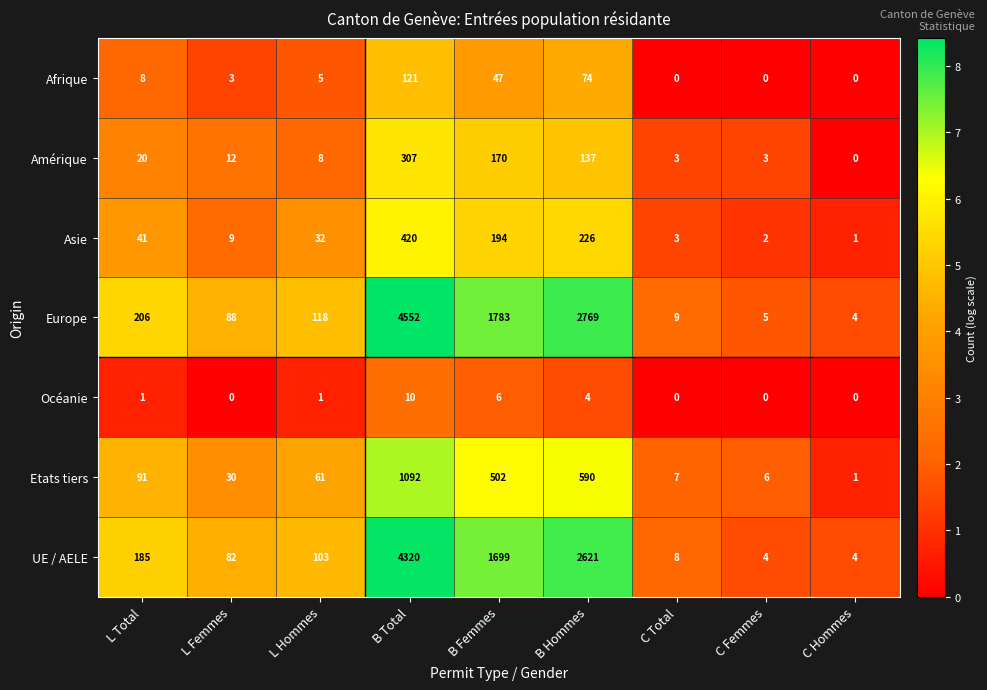

Which label corresponds to the largest value in the chart?

B Total